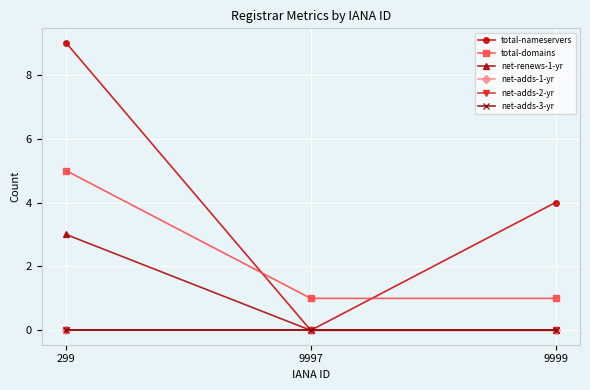

What is the difference between the highest and lowest values at 9997?

1